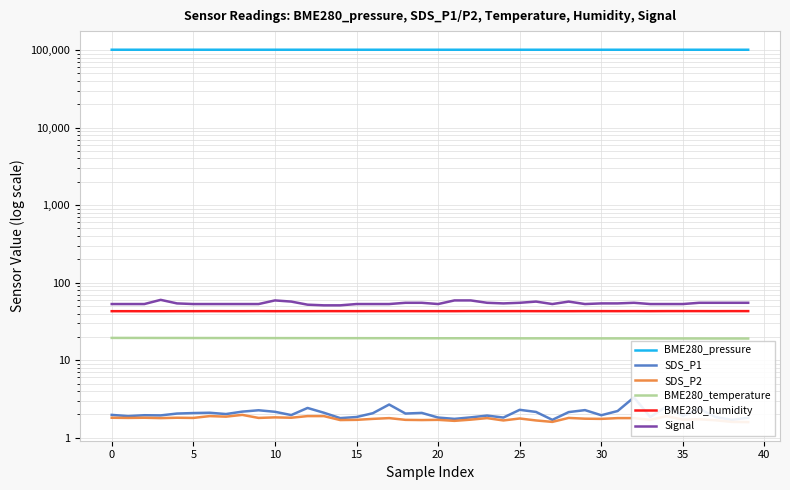

Read the BME280_pressure value at 36.

100995.5